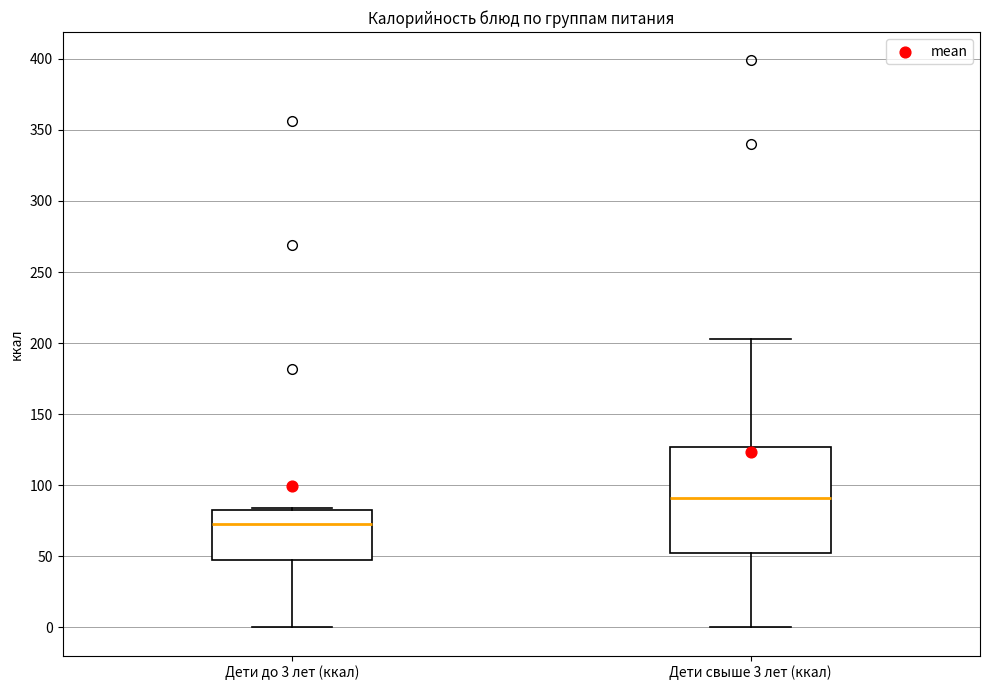

Reading left to right, read every box against the y-axis: the position of its median line, the range the box covers, and the ends of its whiskers. The values are not printed on the chart, so give them approximately, as read against the axis.

Дети до 3 лет (ккал): median 75, box 45 to 85, whiskers 0 to 85
Дети свыше 3 лет (ккал): median 90, box 50 to 125, whiskers 0 to 205